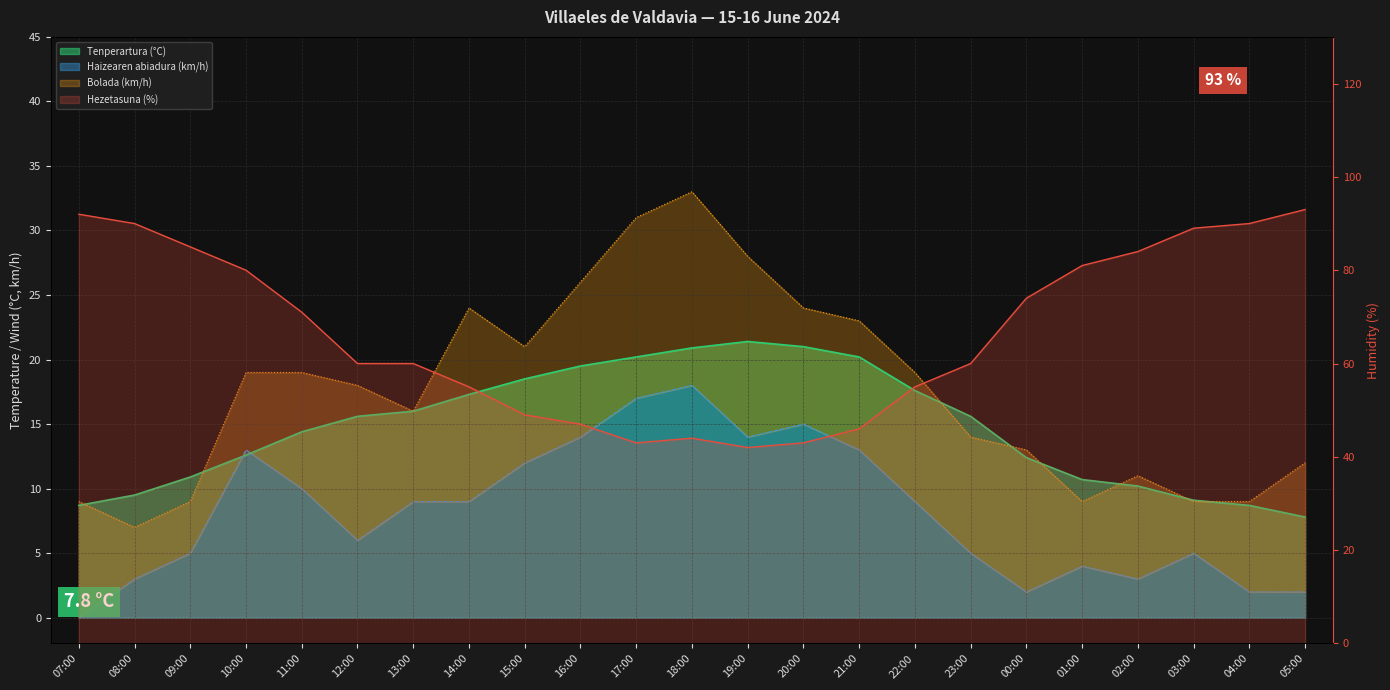

What is the label of the 10th point from the right?

20:00